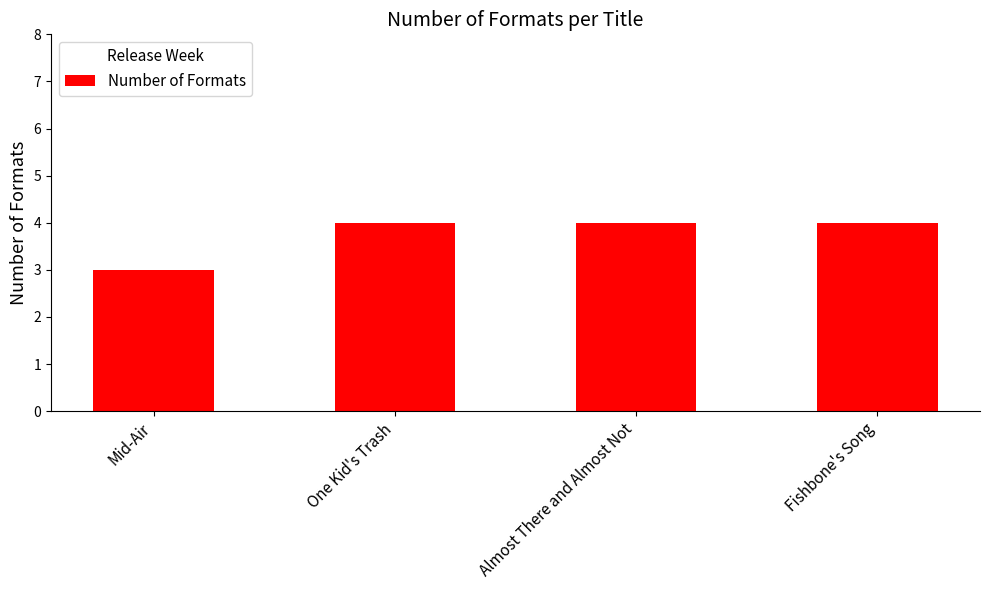

What is the change in value from Mid-Air to Almost There and Almost Not?

+1